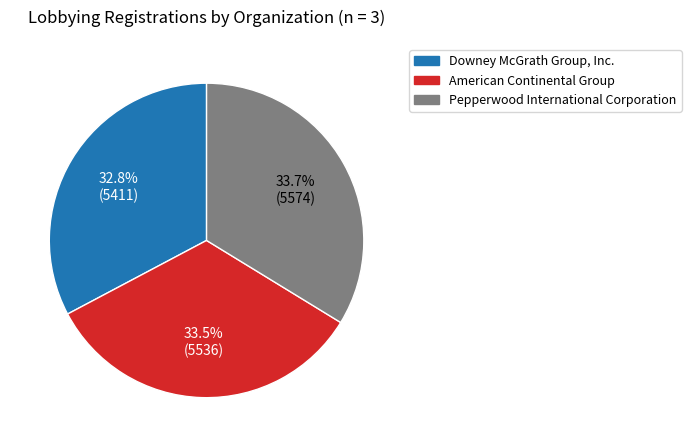

What percentage is NOT represented by American Continental Group?

66.5%